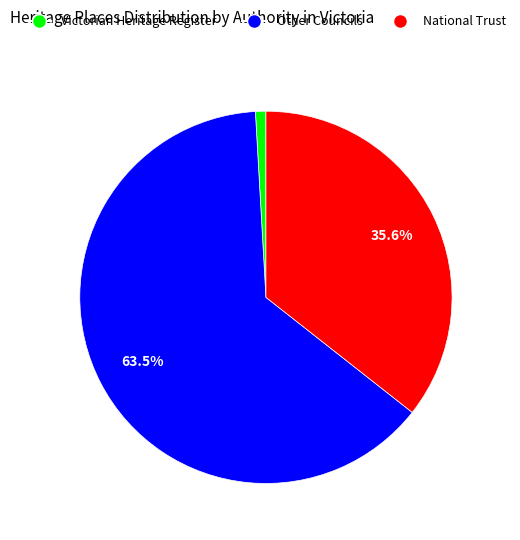

Is there a majority slice in this chart?

Yes